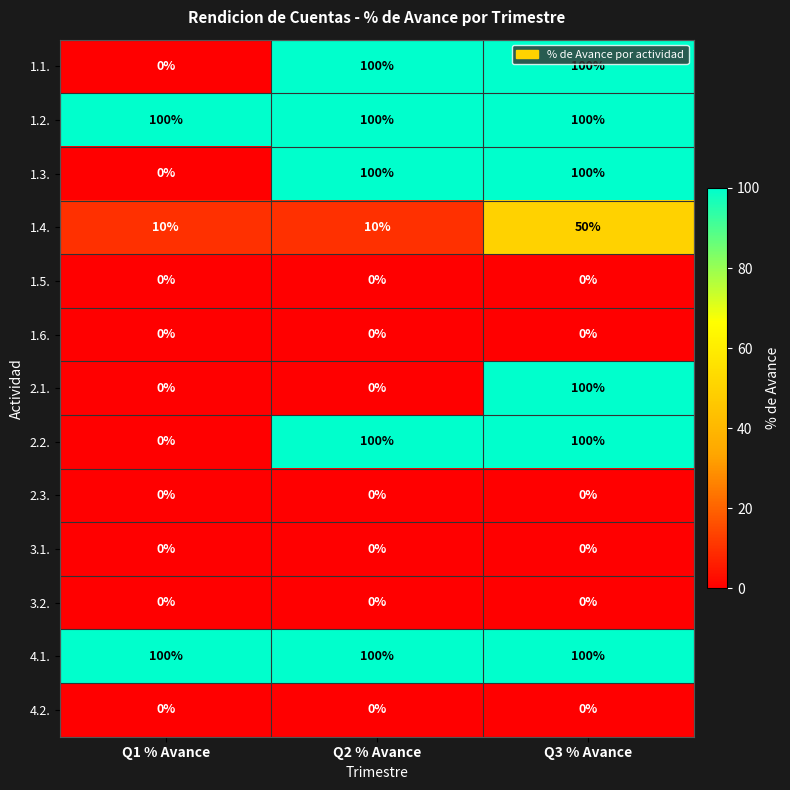

What is the greatest value displayed?

100